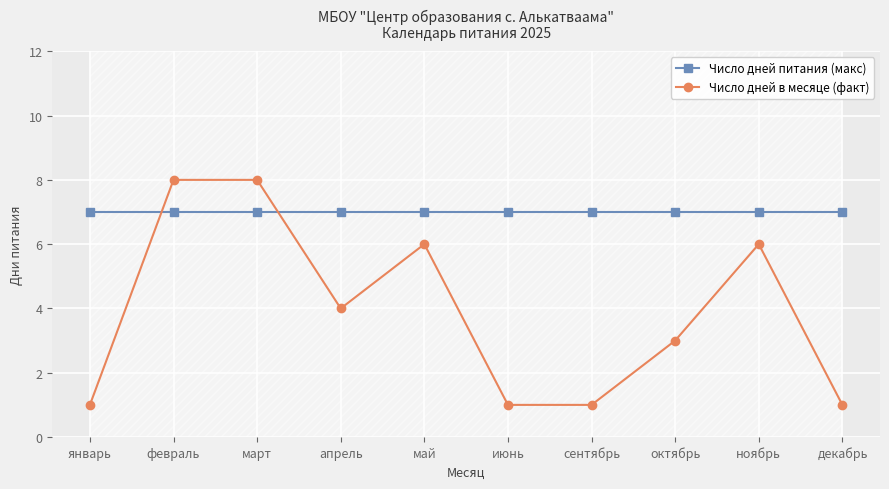

True or false: Число дней питания (макс) has a value of 7 at апрель.

True